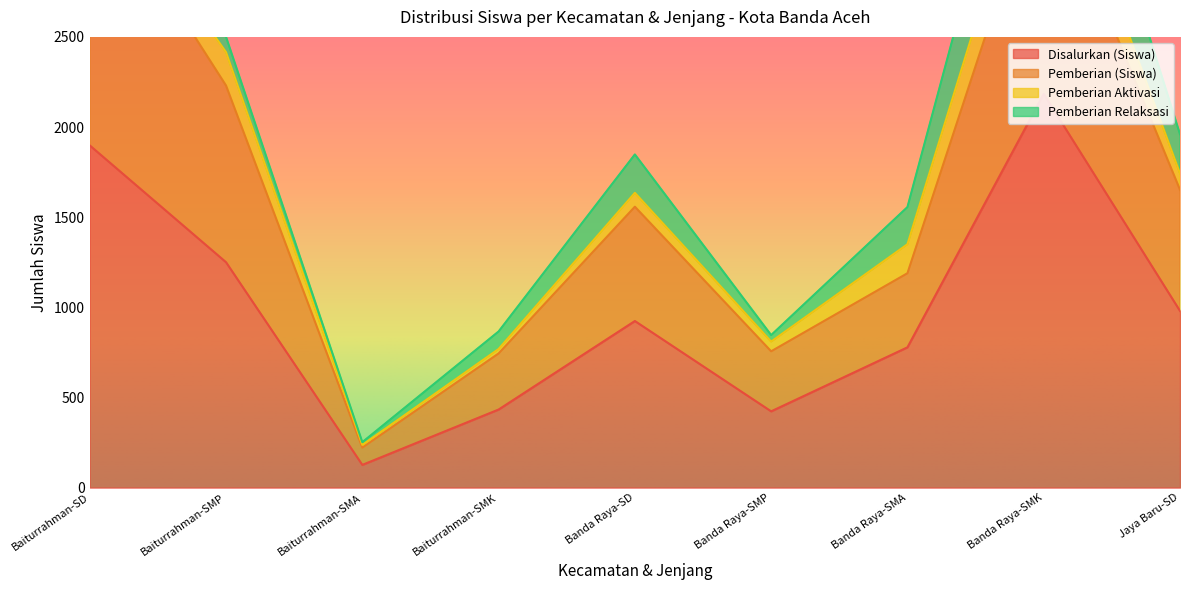

What is the label of the 3rd point from the left?

Baiturrahman-SMA